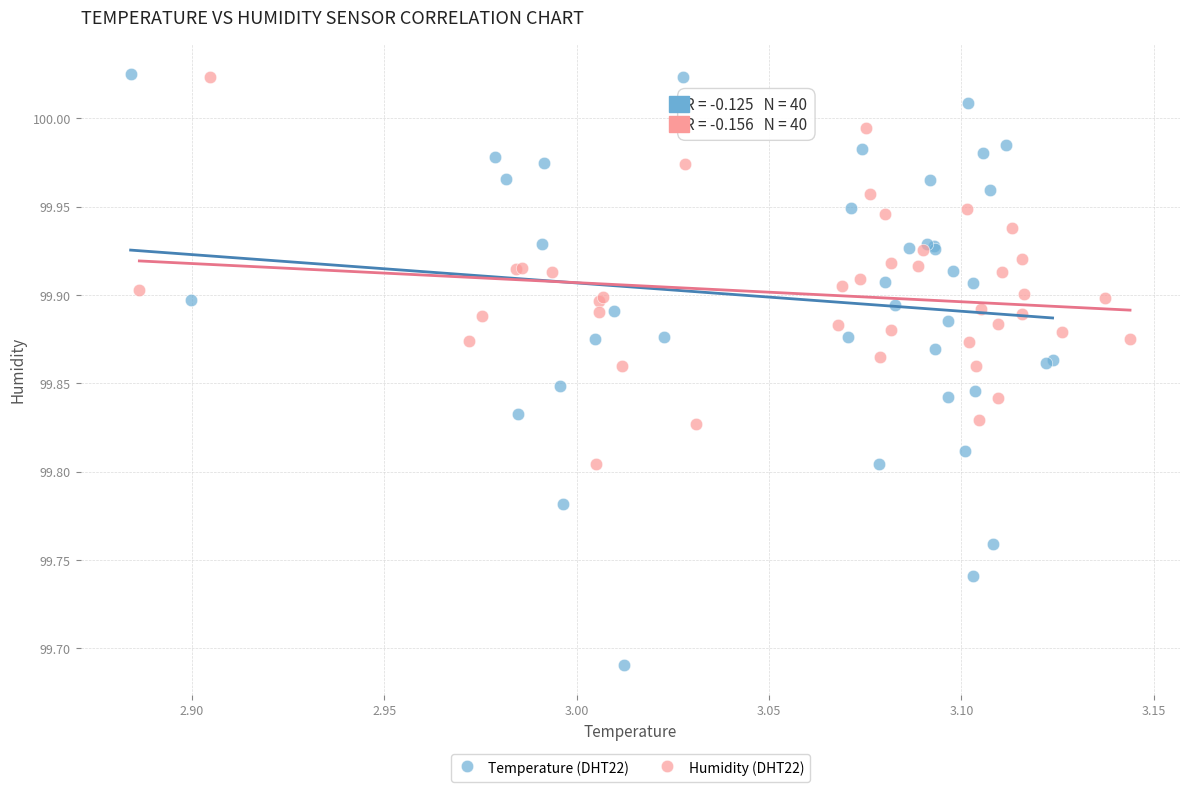

Which series has the widest spread of Y values?

Temperature (DHT22)